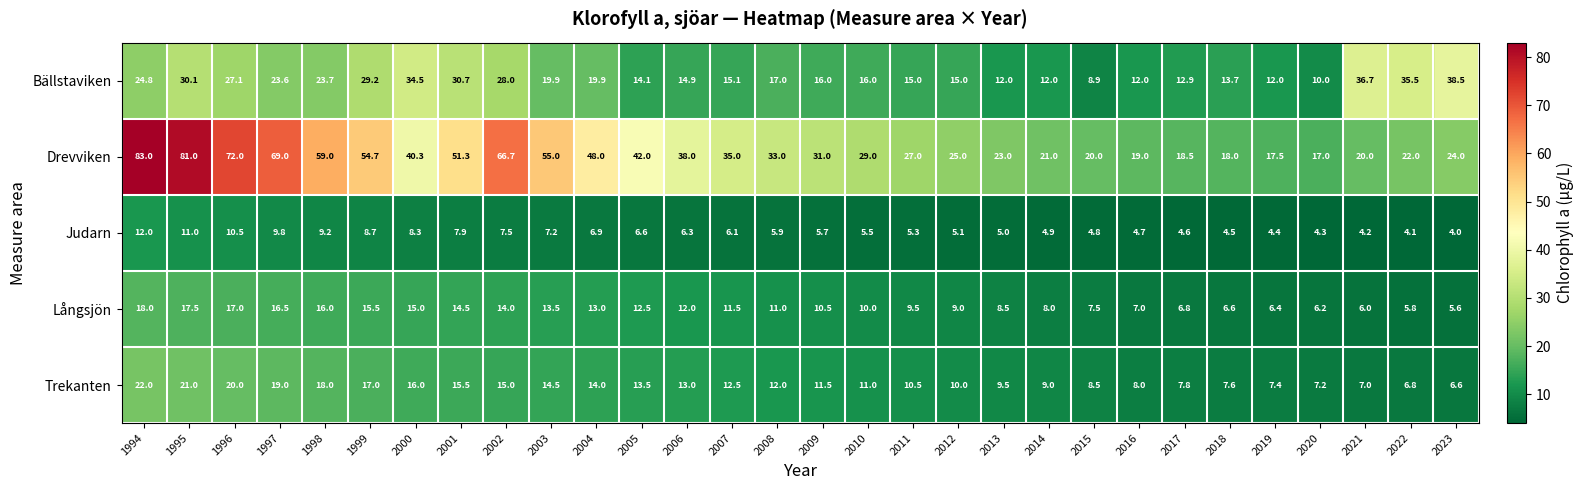

True or false: Judarn has a value of 2.7 at 2017.

False